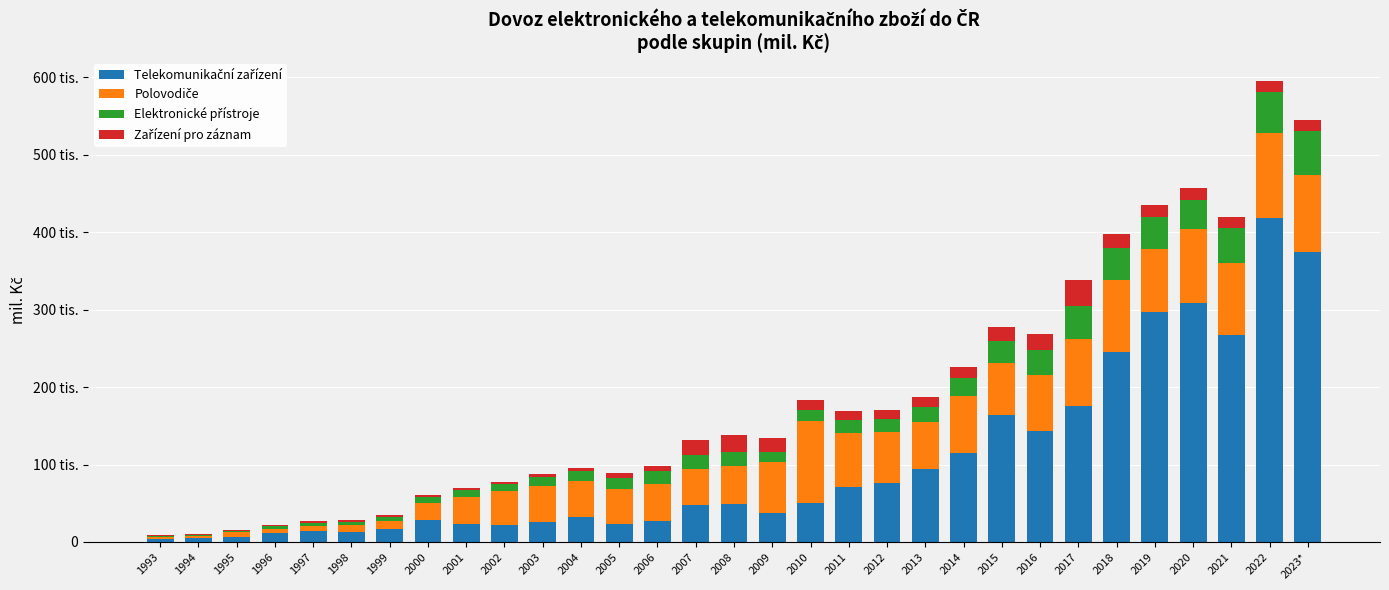

True or false: Zařízení pro záznam has a value of 18534.7 at 2015.

True